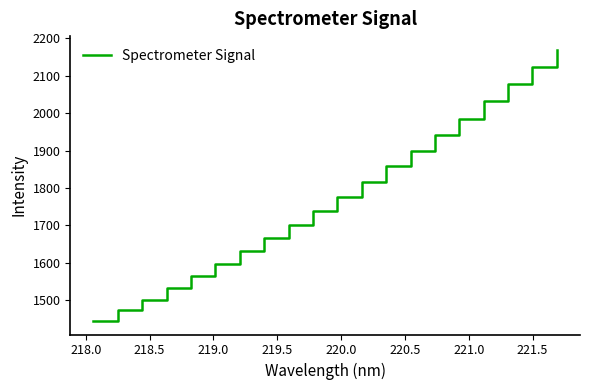

What is the minimum value shown in the chart?

1444.9